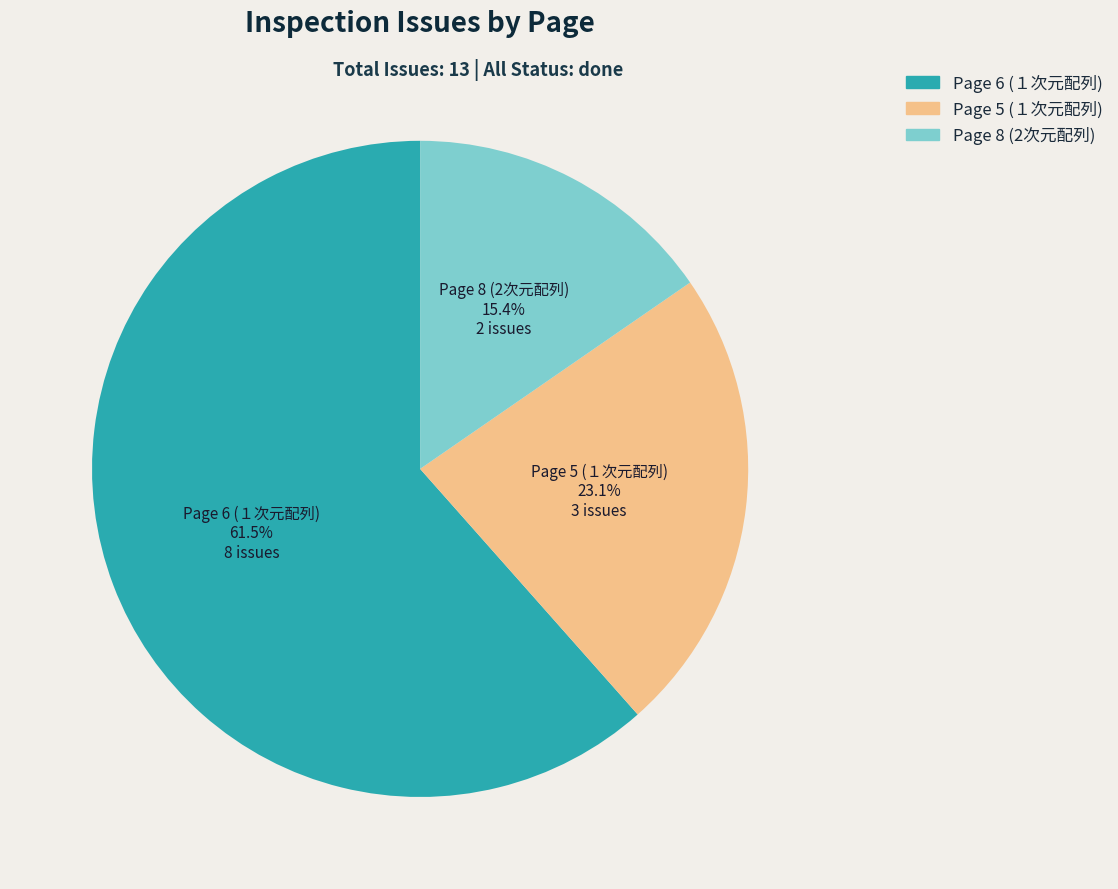

What is the ratio of the value at Page 5 (１次元配列) to the value at Page 8 (2次元配列)?

1.5